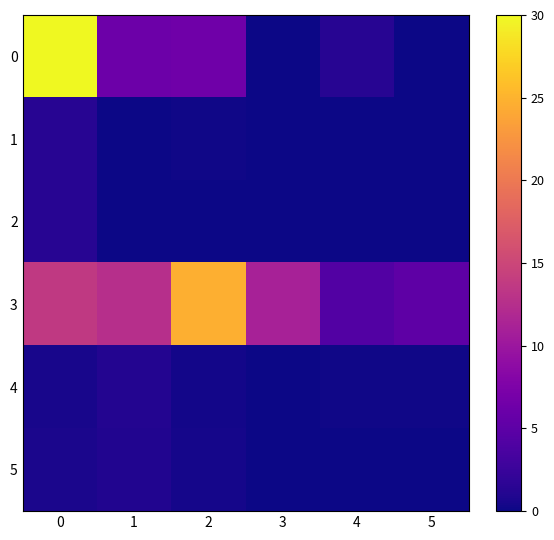

Between 5 and 4, which is larger?

4